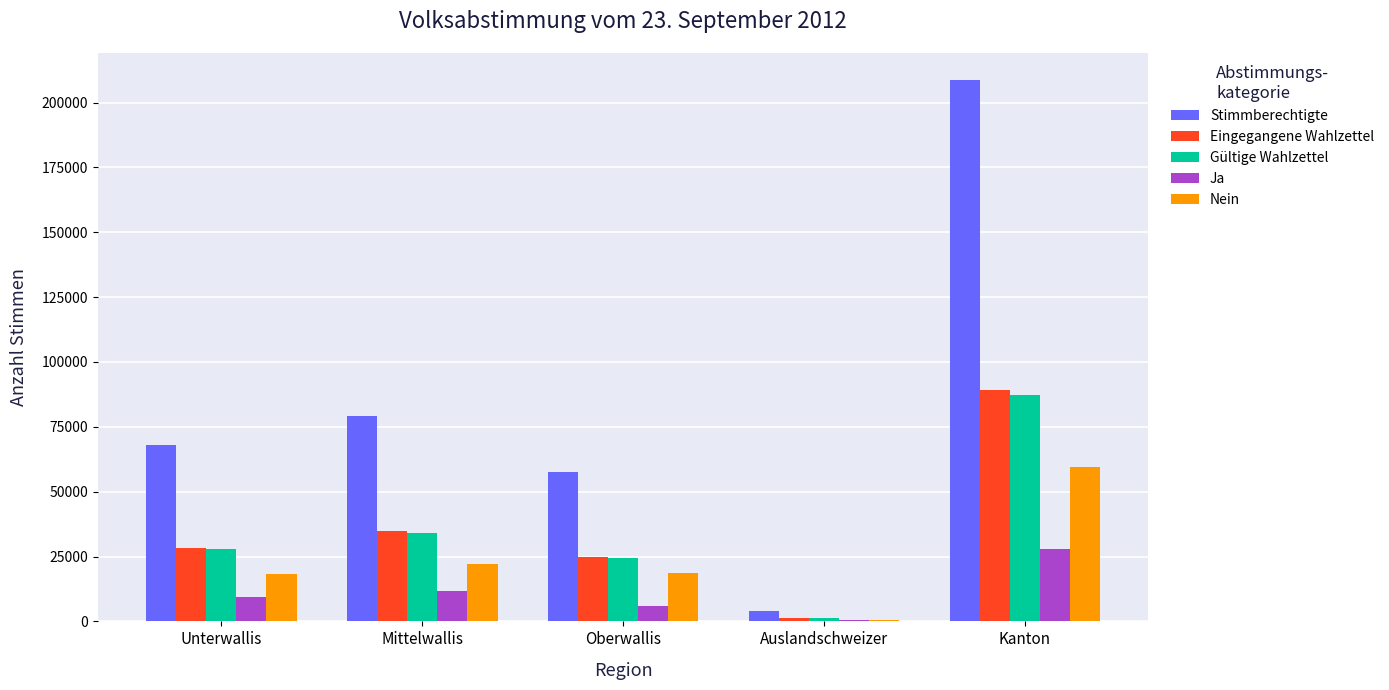

Which series has the largest total across all categories?

Stimmberechtigte